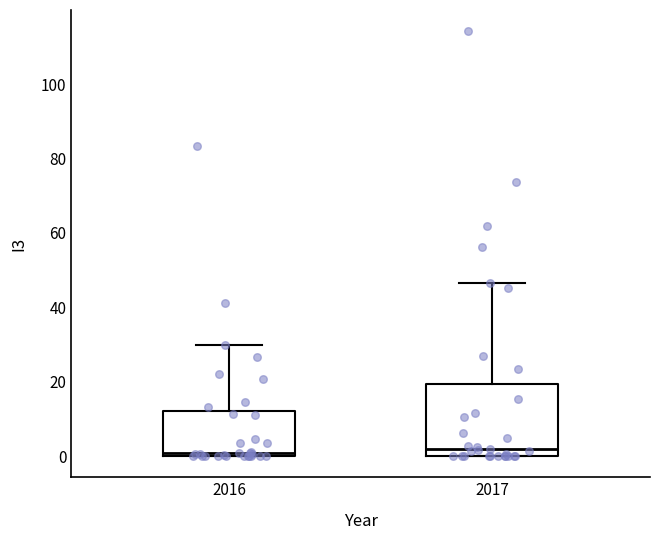

Which box is the tallest, from its lower edge to its upper edge?

2017